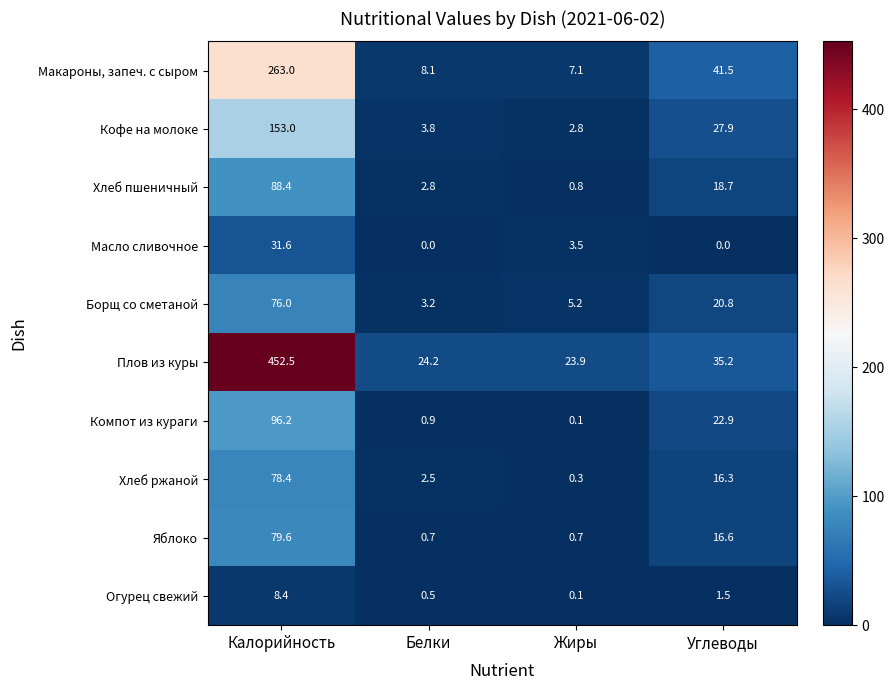

What is the difference between the second highest and second lowest values in the Компот из кураги series?

22.0